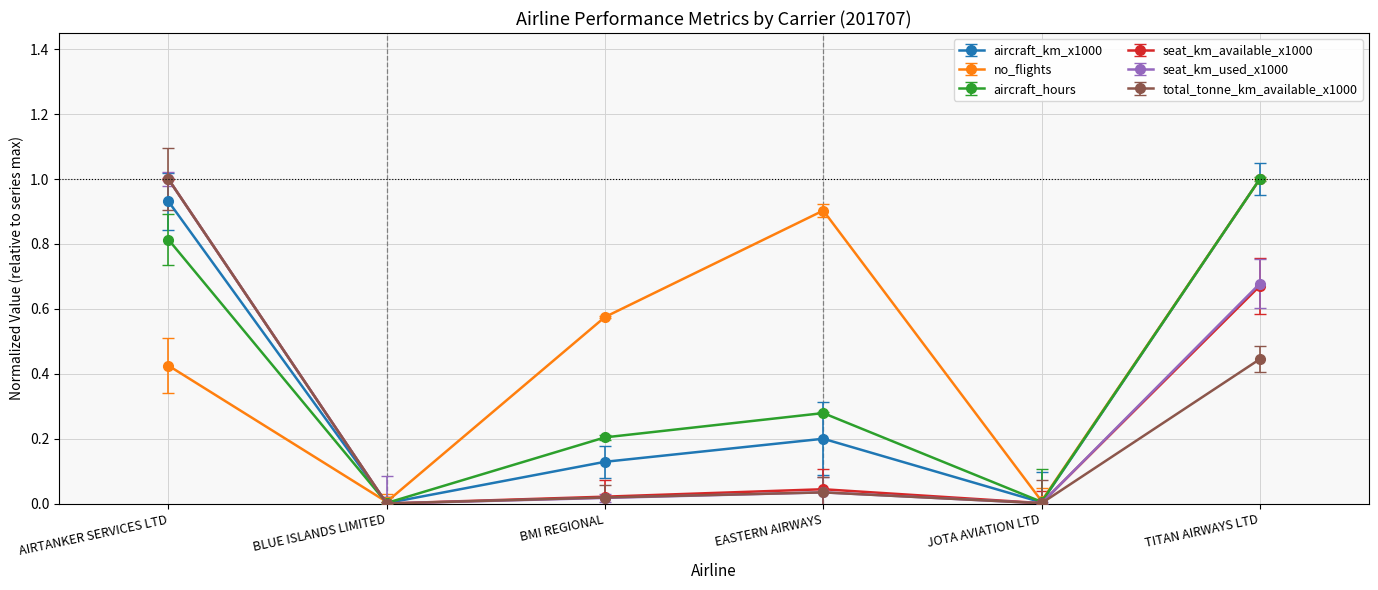

How many categories are shown in the chart?

6